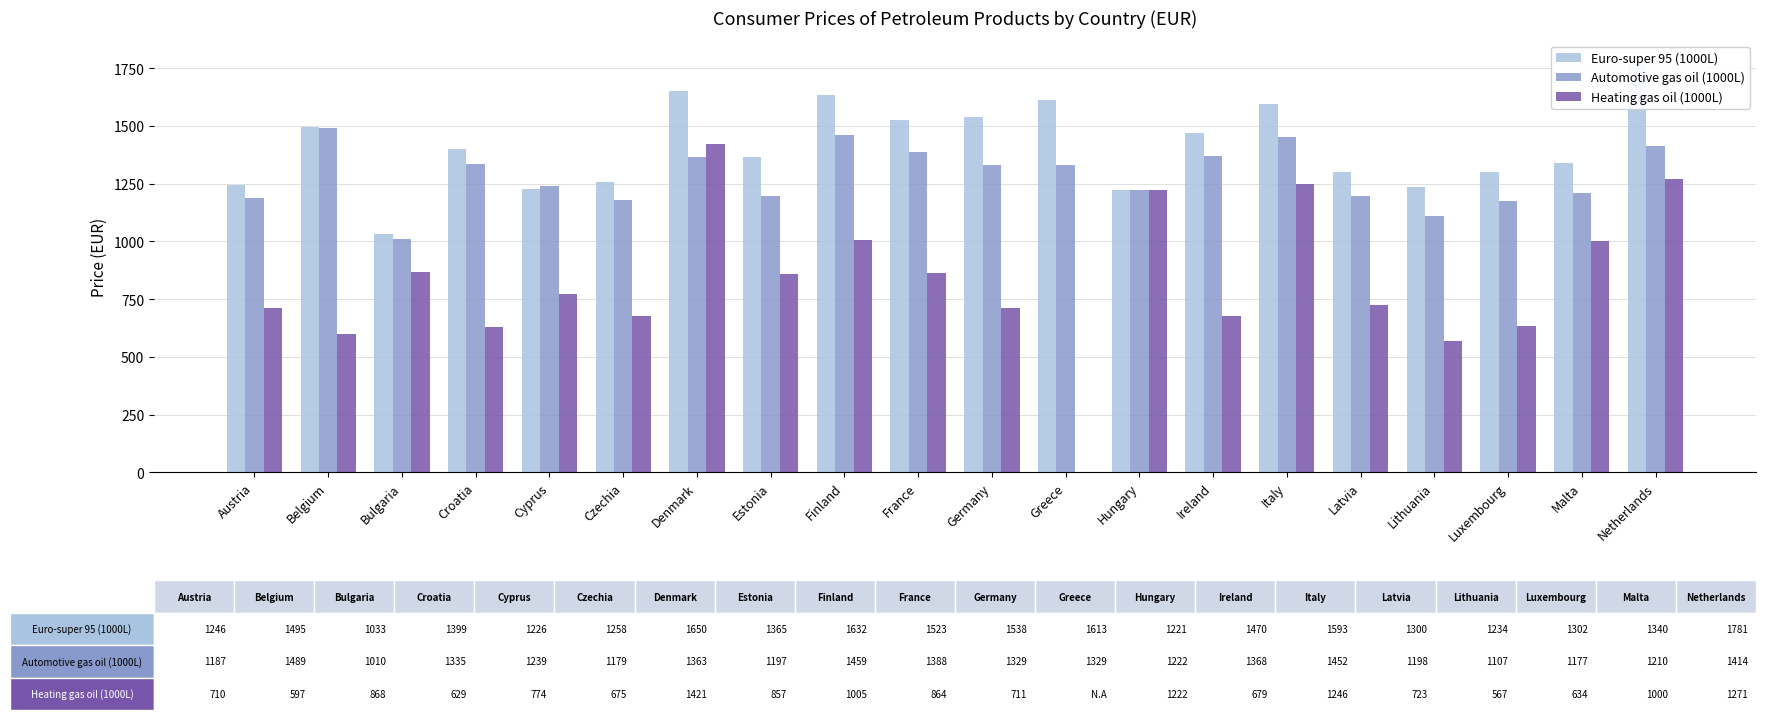

Rank the series by their maximum value, from lowest to highest.

Heating gas oil (1000L), Automotive gas oil (1000L), Euro-super 95 (1000L)